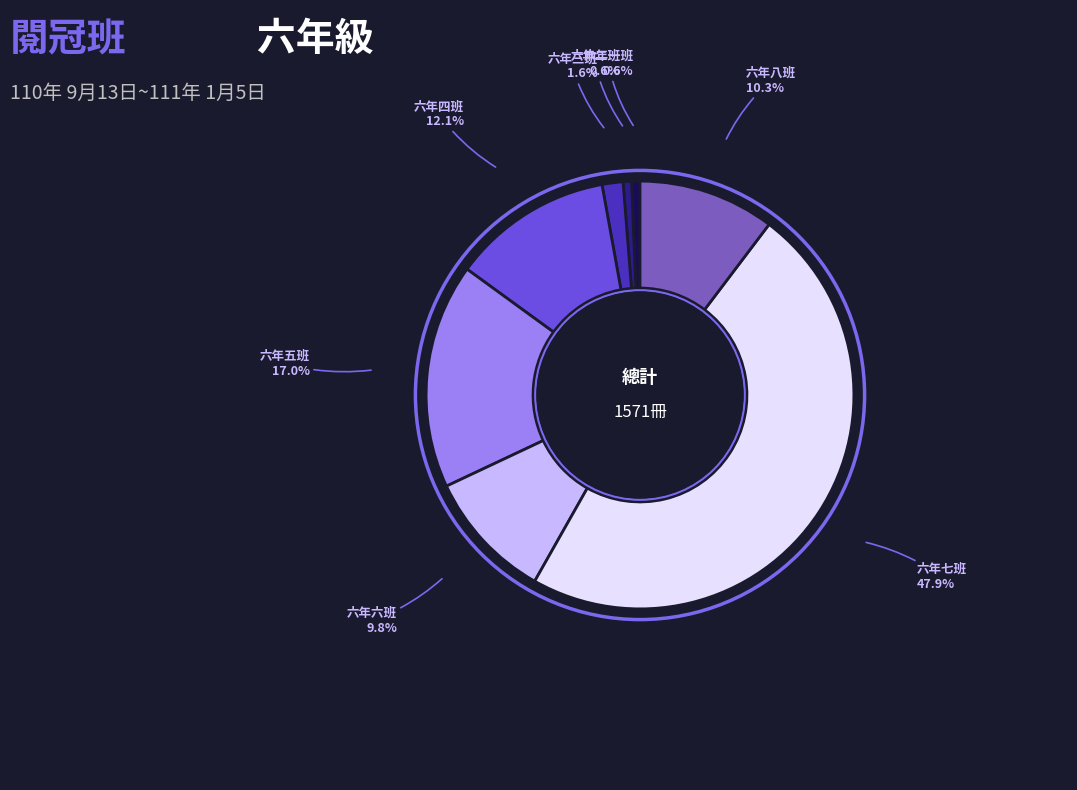

To the nearest percent, what is the average slice percentage?

12%